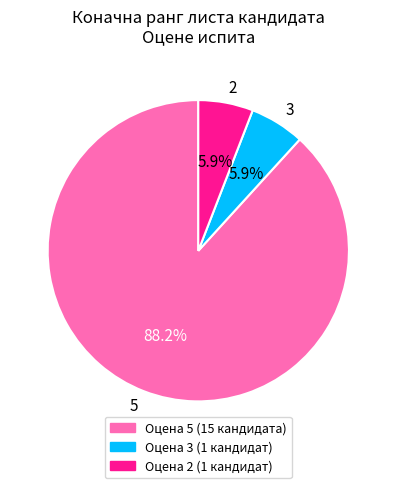

What percentage do 2 and 3 together represent?

11.8%